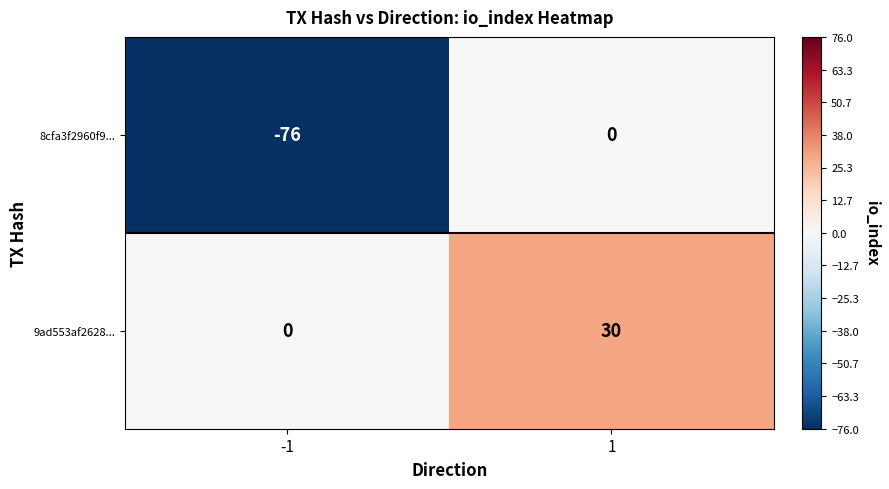

What is the difference between the maximum and minimum values in the 8cfa3f2960f9... series?

76